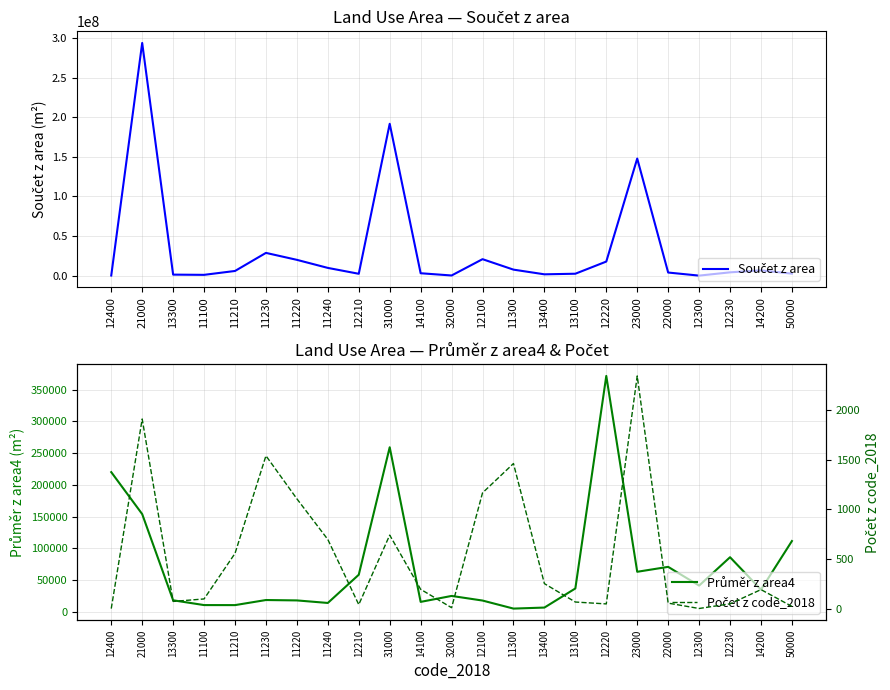

True or false: Počet z code_2018 has more than 2 points higher than both neighbors.

True